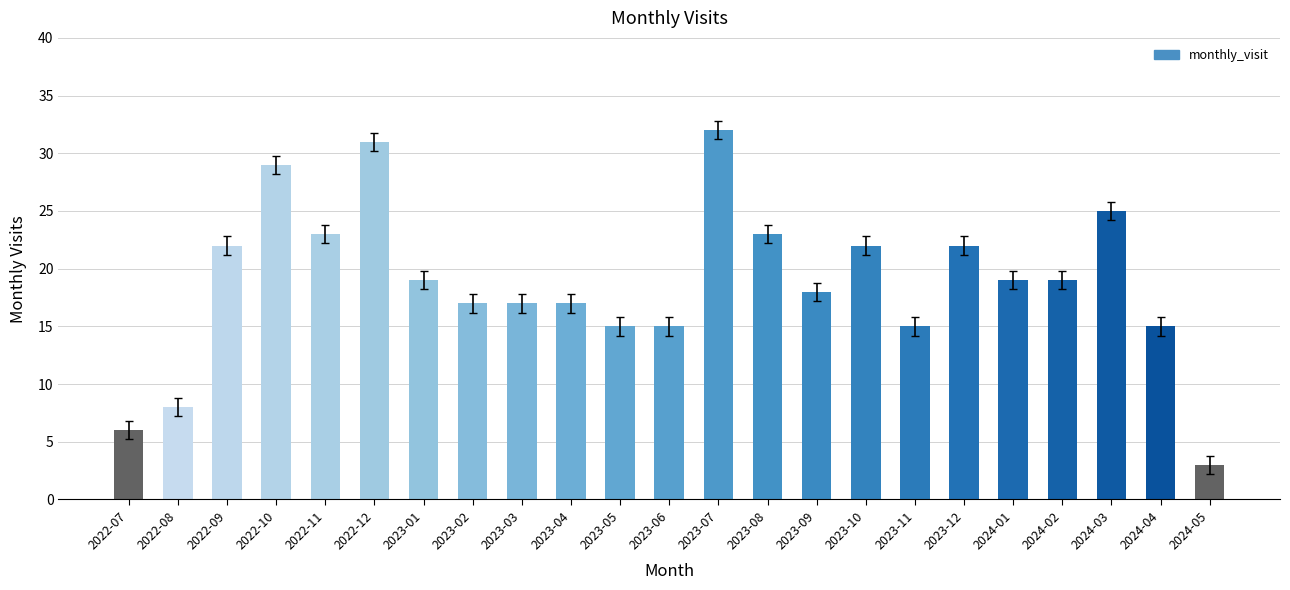

Reading left to right, list all the values displayed in this chart.

6	8	22	29	23	31	19	17	17	17	15	15	32	23	18	22	15	22	19	19	25	15	3